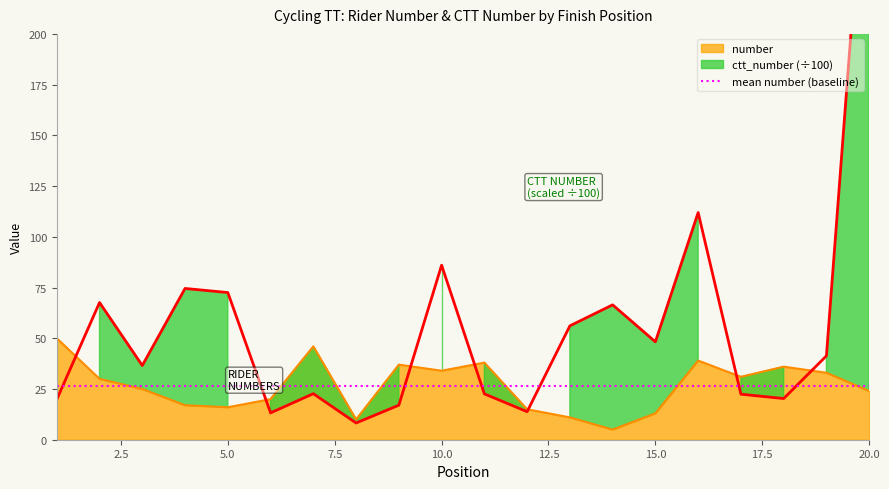

At which category does number reach its first local peak?

7